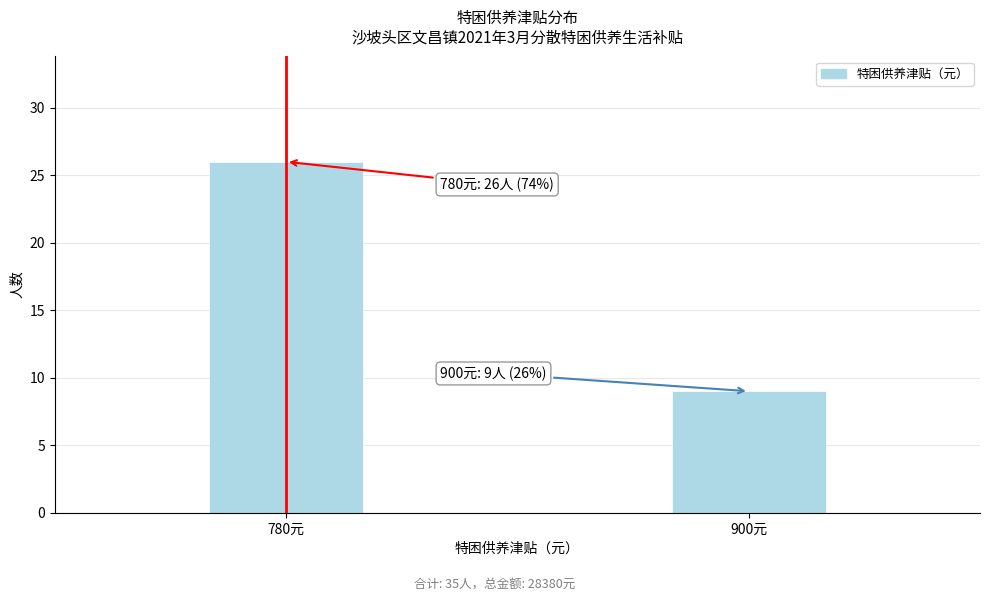

Reading right to left, transcribe all the data shown in this chart.

9	26